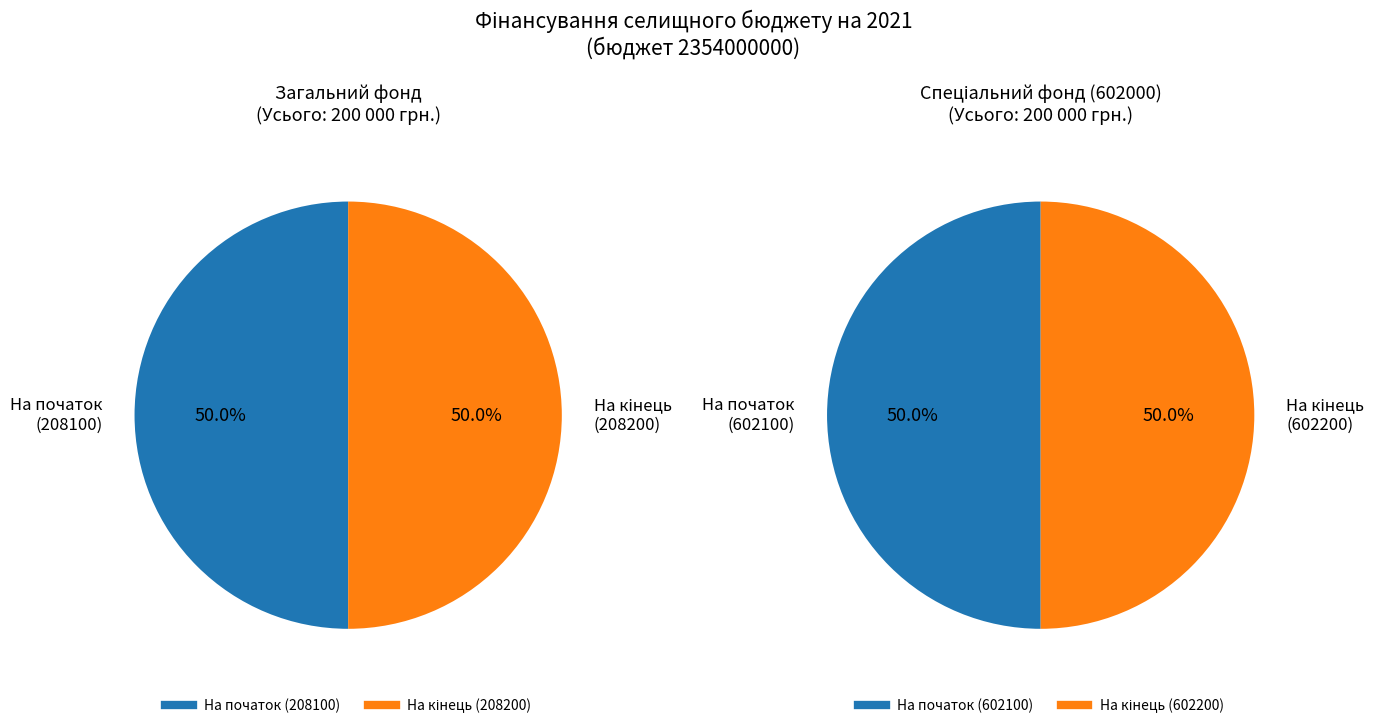

How many slices are in this pie chart?

4